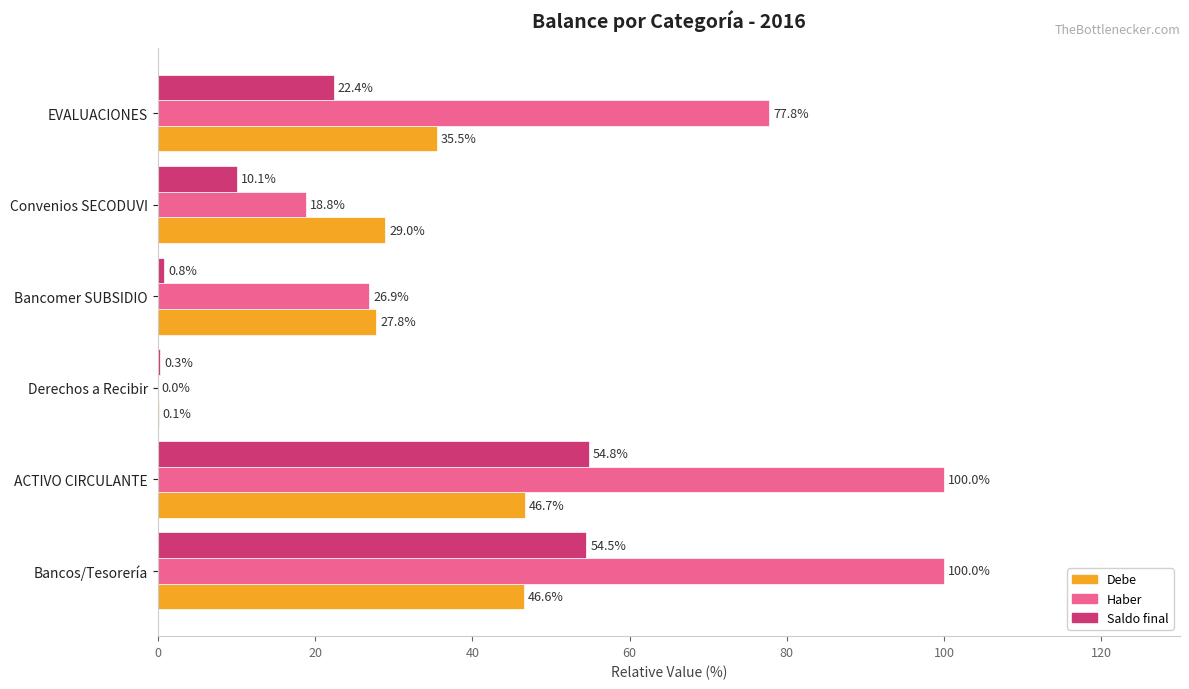

True or false: Debe has a value of 27.8 at Bancomer SUBSIDIO.

True